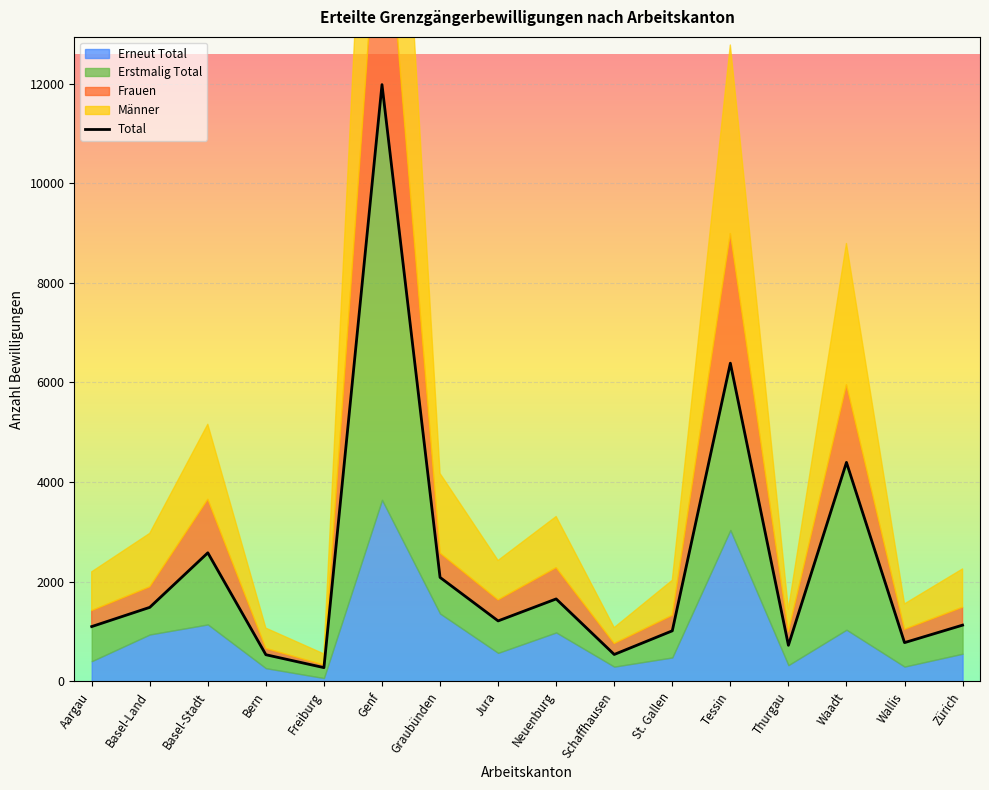

Reading left to right, list all the values displayed in this chart.

Aargau=1099	Basel-Land=1485	Basel-Stadt=2580	Bern=534	Freiburg=275	Genf=11979	Graubünden=2086	Jura=1213	Neuenburg=1654	Schaffhausen=539	St. Gallen=1014	Tessin=6387	Thurgau=723	Waadt=4395	Wallis=777	Zürich=1128